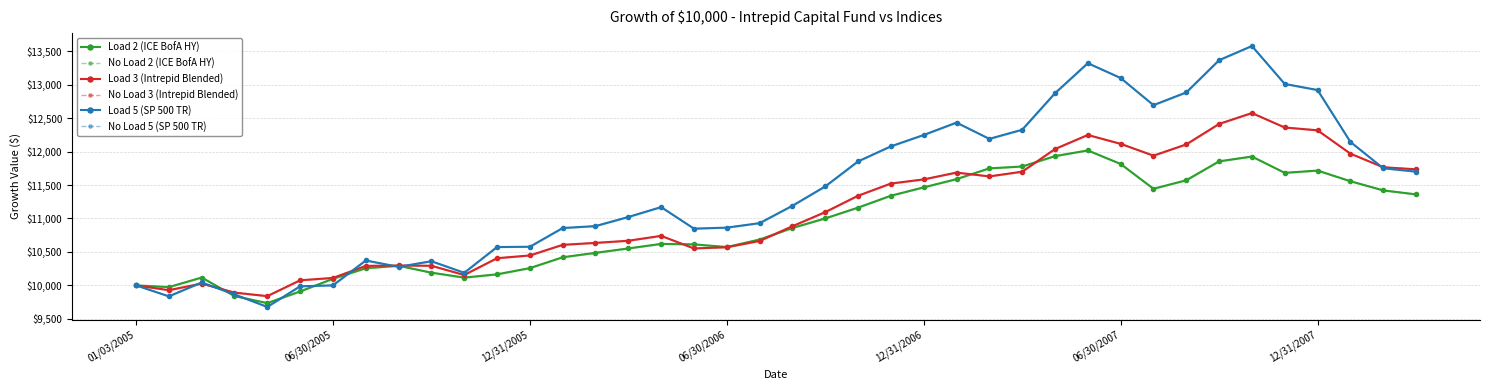

Which series has the widest spread of values?

Load 5 (SP 500 TR)